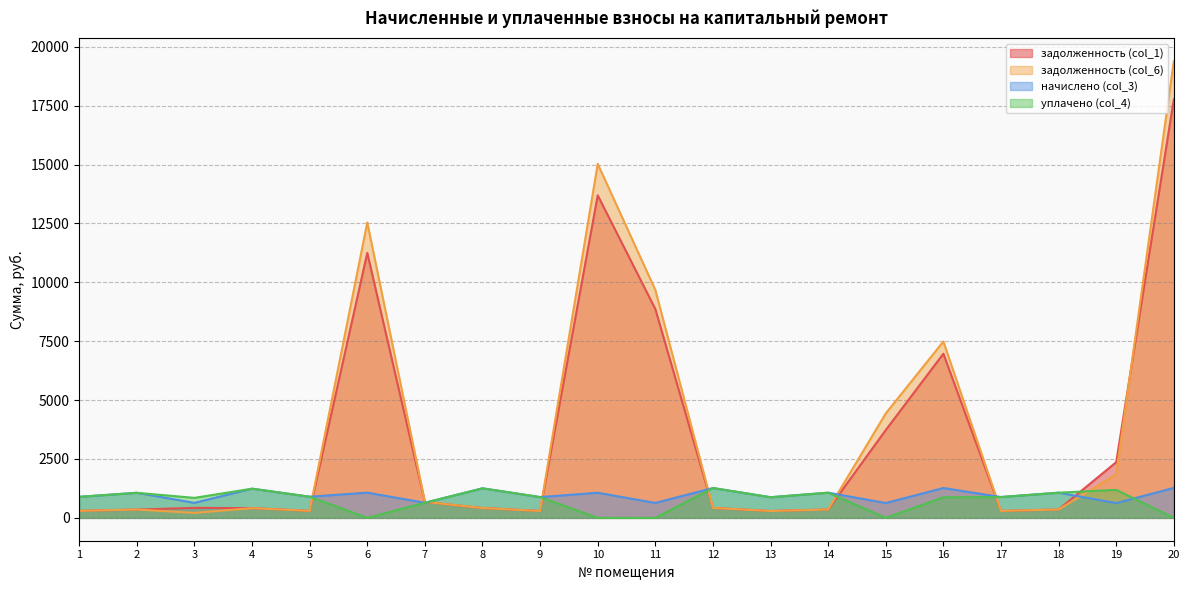

In начислено (col_3), how many points are lower than both neighbors (excluding endpoints)?

9